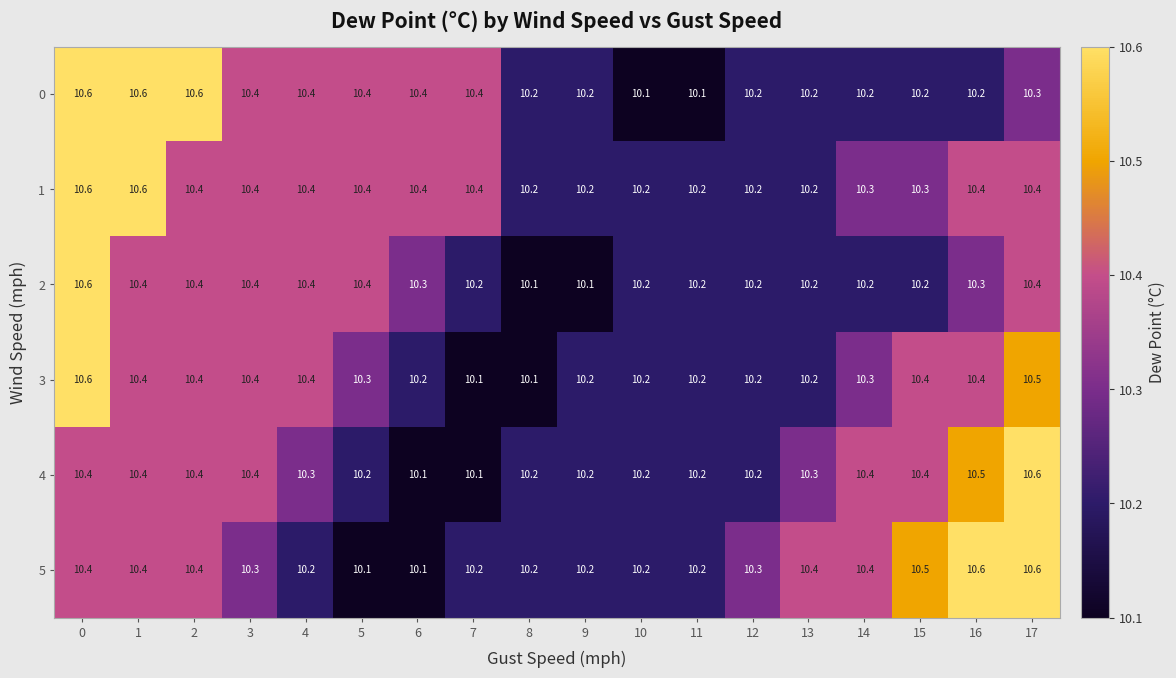

What is the sum of the 2 values at 17 and 5?

20.8